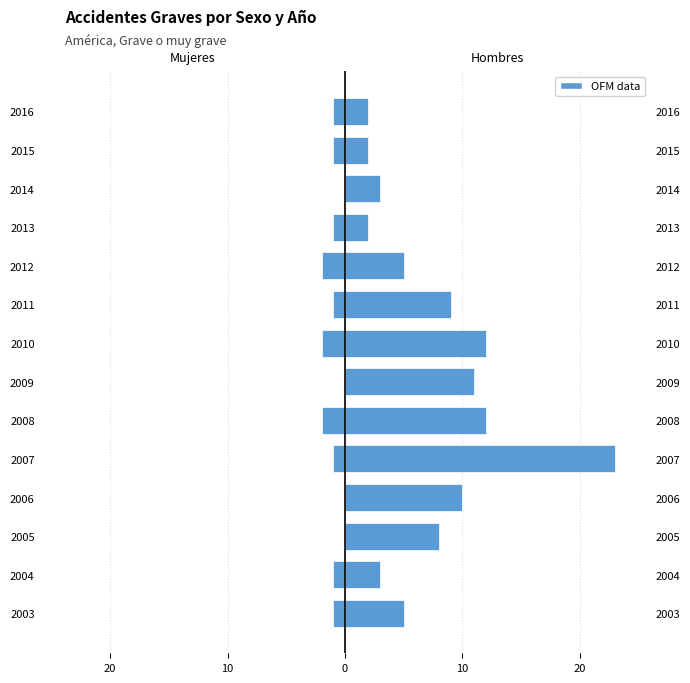

What is the maximum value shown in the chart?

23